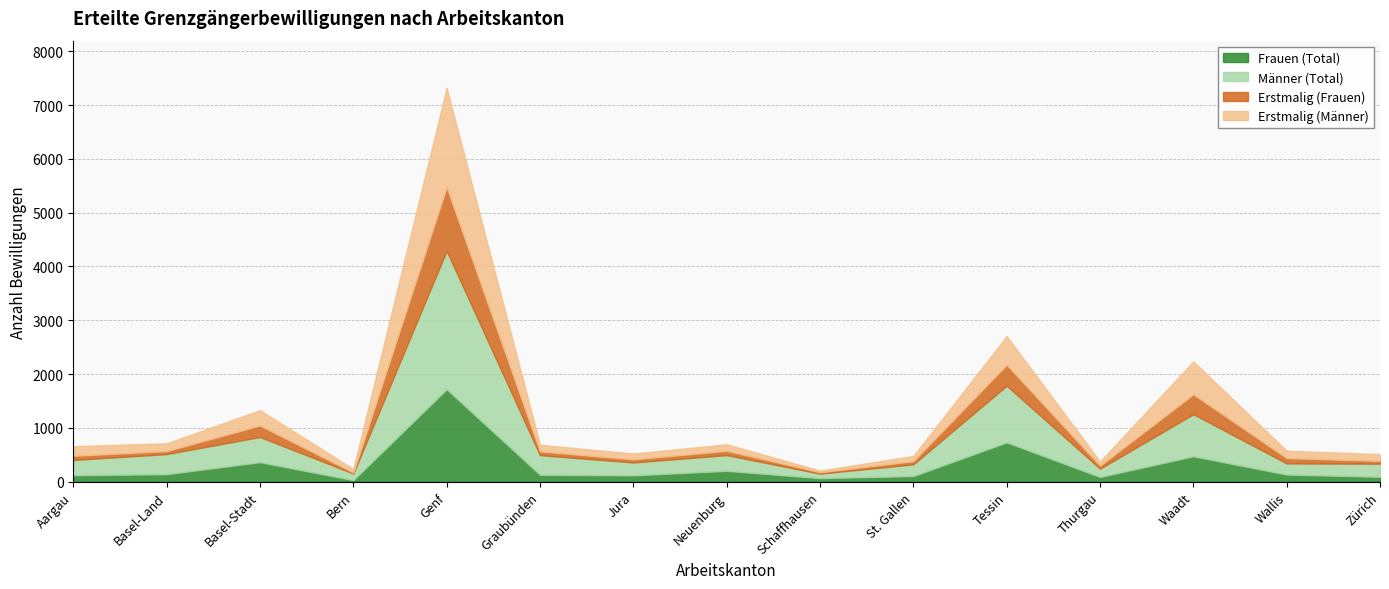

At which category does the chart reach its minimum across all series?

Bern